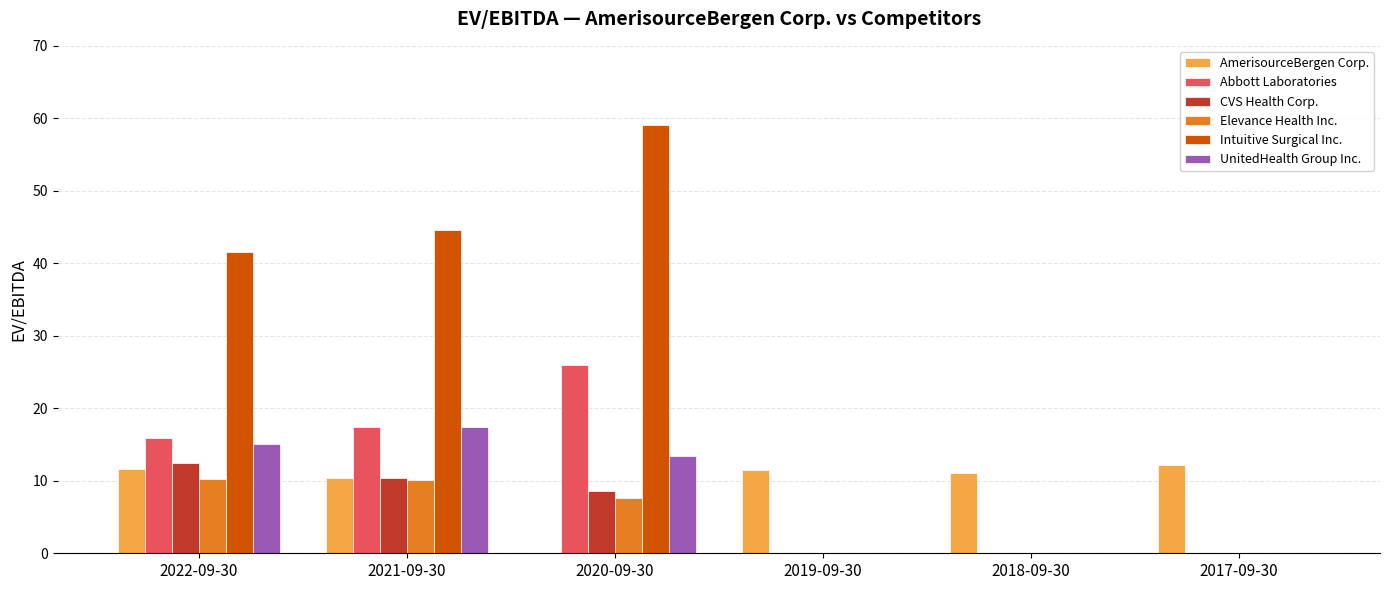

Where is Abbott Laboratories nearest to the value 12?

2022-09-30